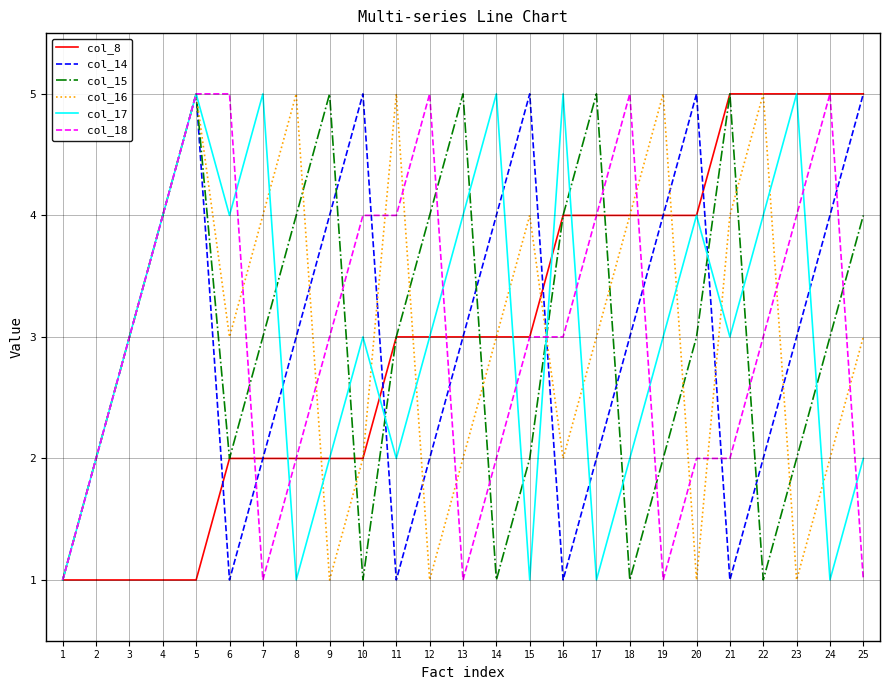

Does the chart have visible grid lines?

Yes